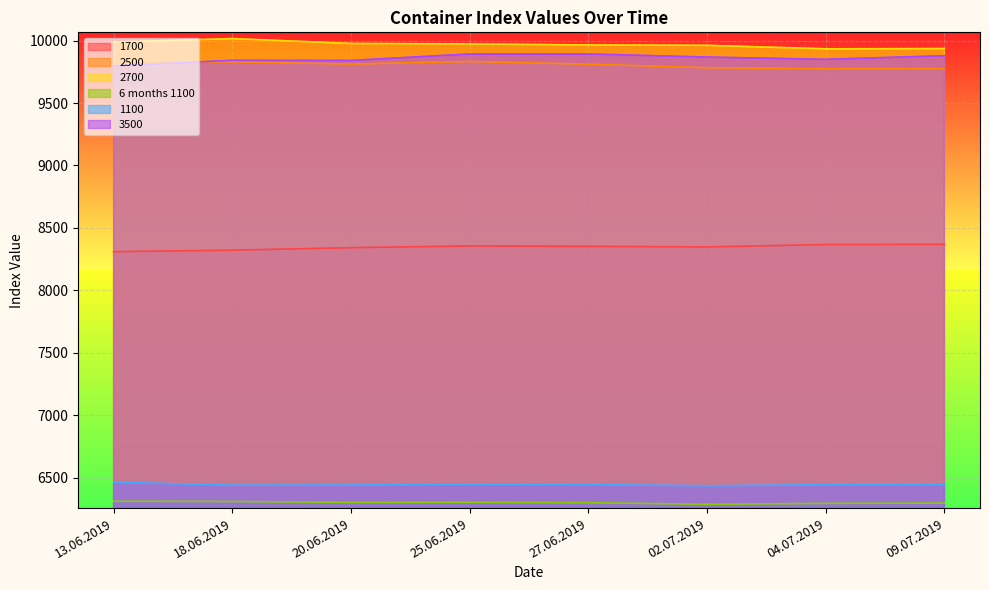

The value of 2500 at 09.07.2019 is 6134. True or false?

False